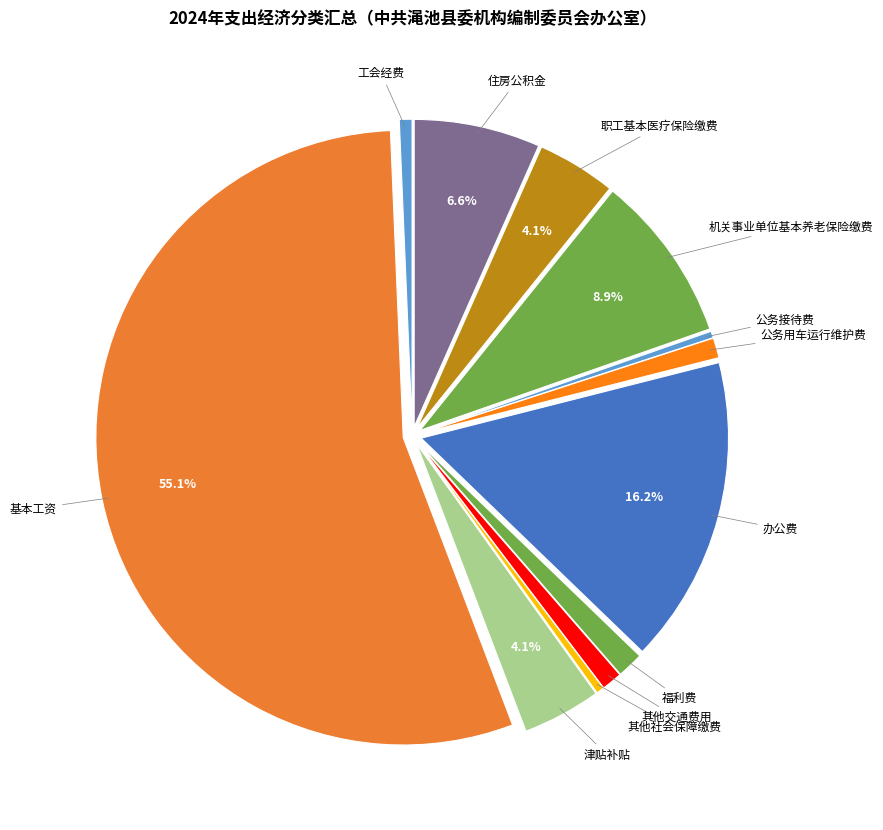

Which category has the biggest portion of the pie?

基本工资